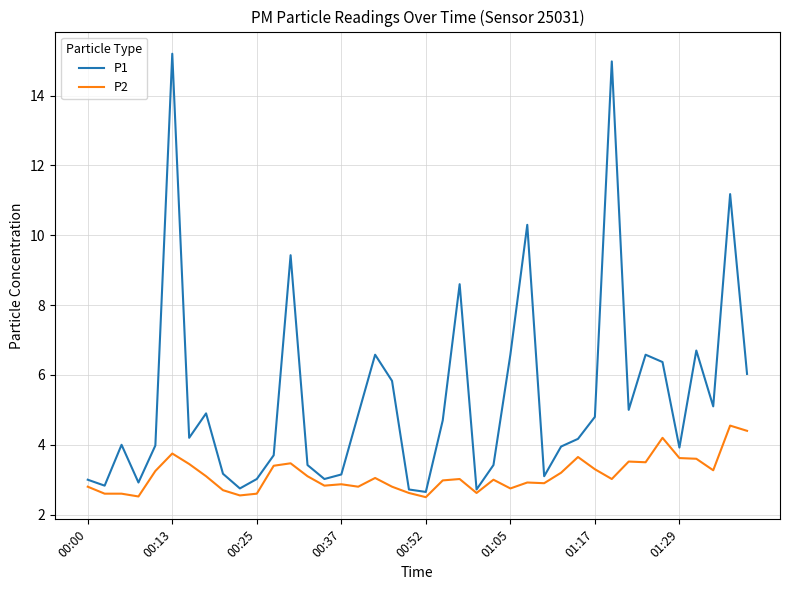

What is the average value of the P2 series?

3.1